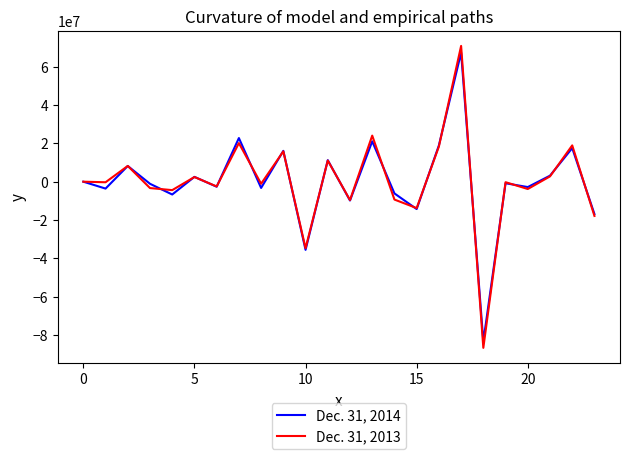

Which series has the largest range (max minus min)?

Dec. 31, 2013